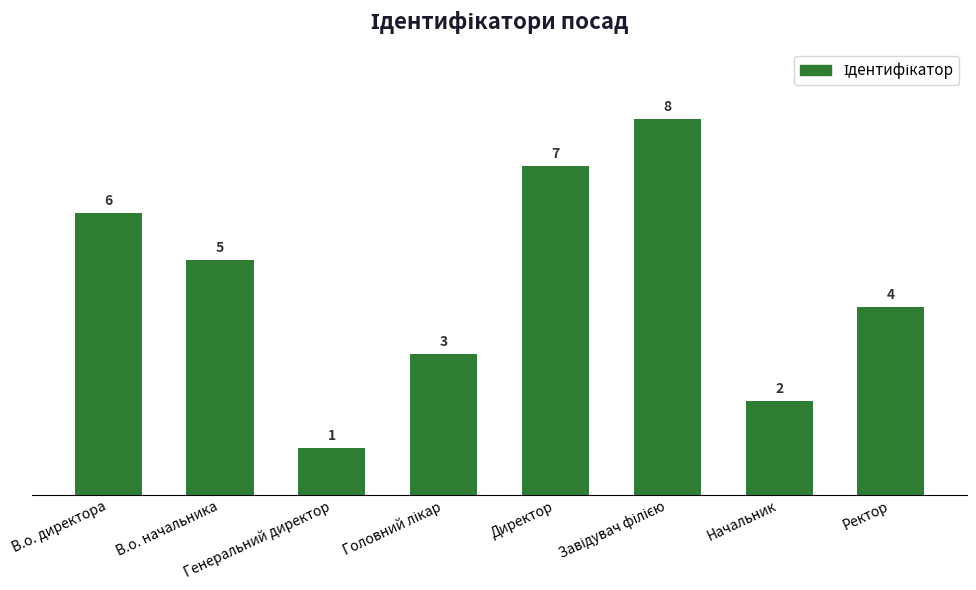

Count the values in the range 3 to 7.

5